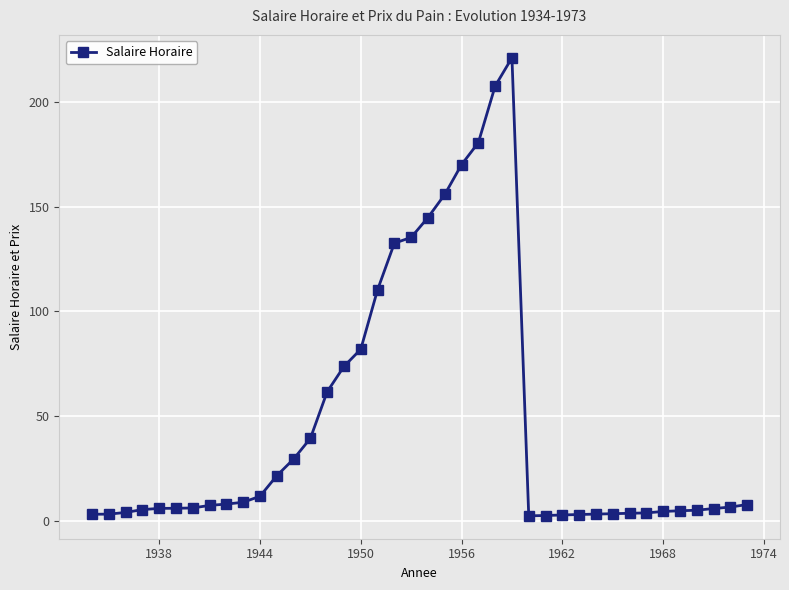

How many lines are shown in the chart?

1